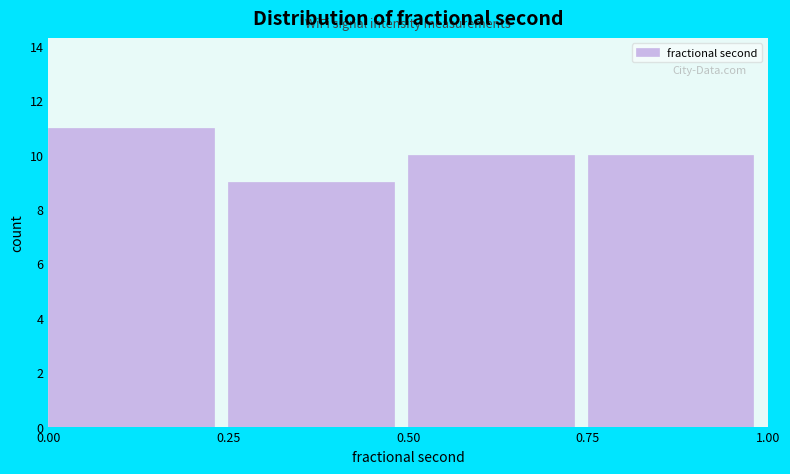

Reading left to right, transcribe this chart: for each bar, give the range it covers on the x-axis and its height. The values are not printed on the chart, so give them approximately, as read against the axis.

0.00 to 0.25: 11
0.25 to 0.50: 9
0.50 to 0.75: 10
0.75 to 1.00: 10